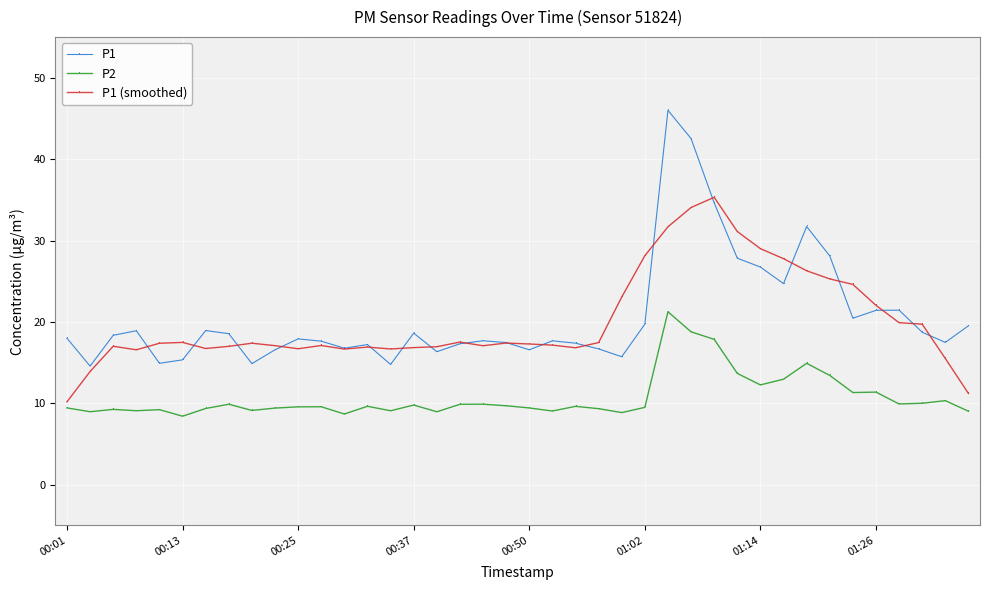

Is this an area chart (filled region under the line)?

No